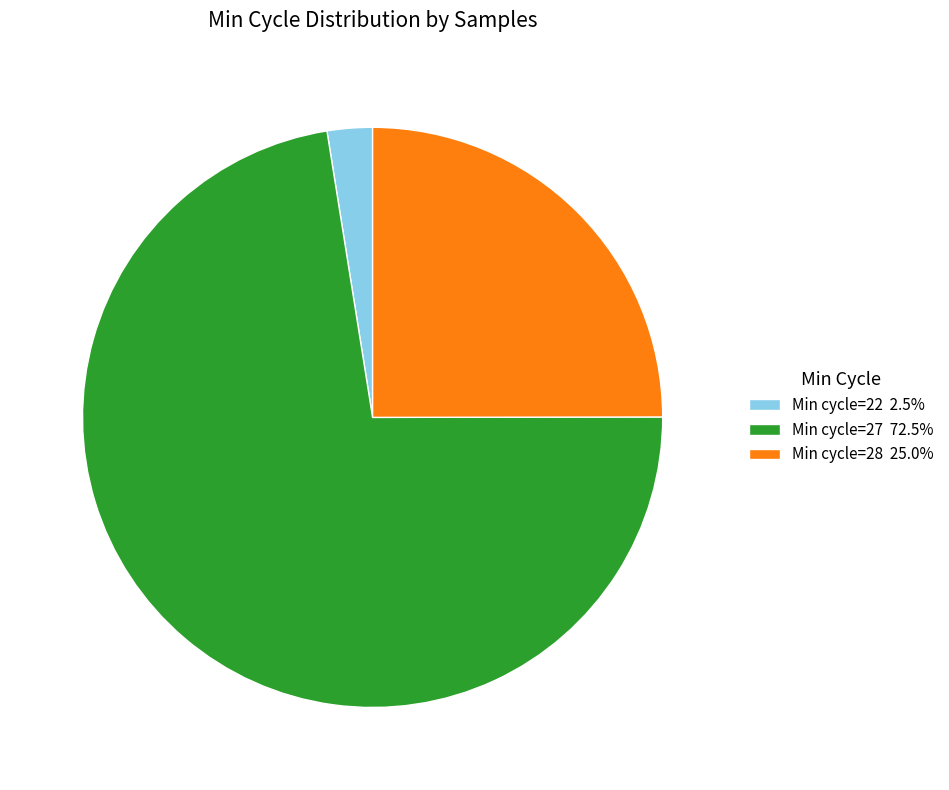

What is the ratio of the value at Min cycle=27 72.5% to the value at Min cycle=22 2.5%?

28.8